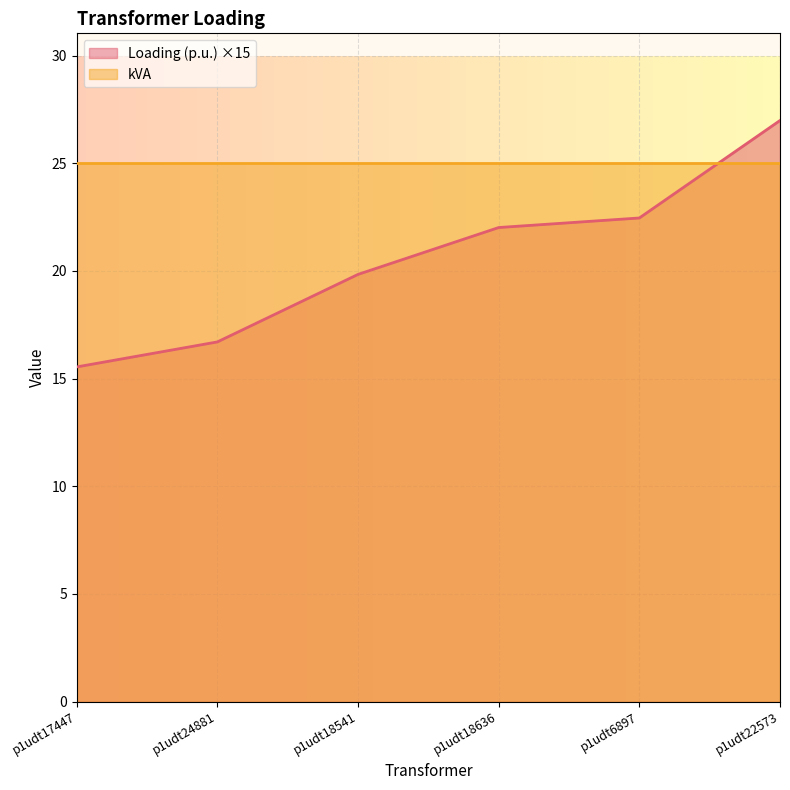

What is the greatest value displayed?

27.0